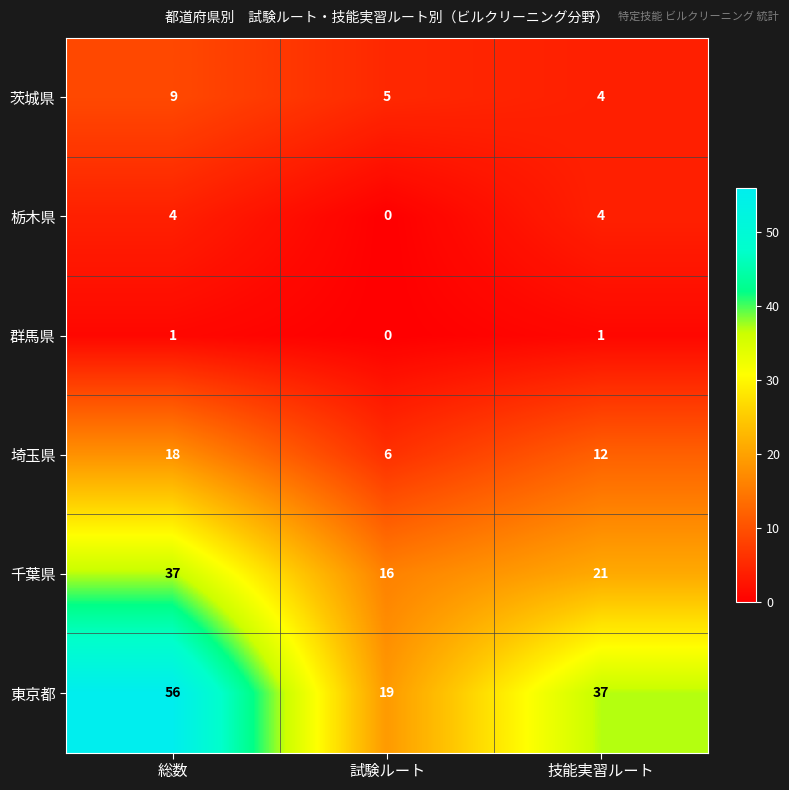

Where does the 茨城県 series first go above 5?

総数